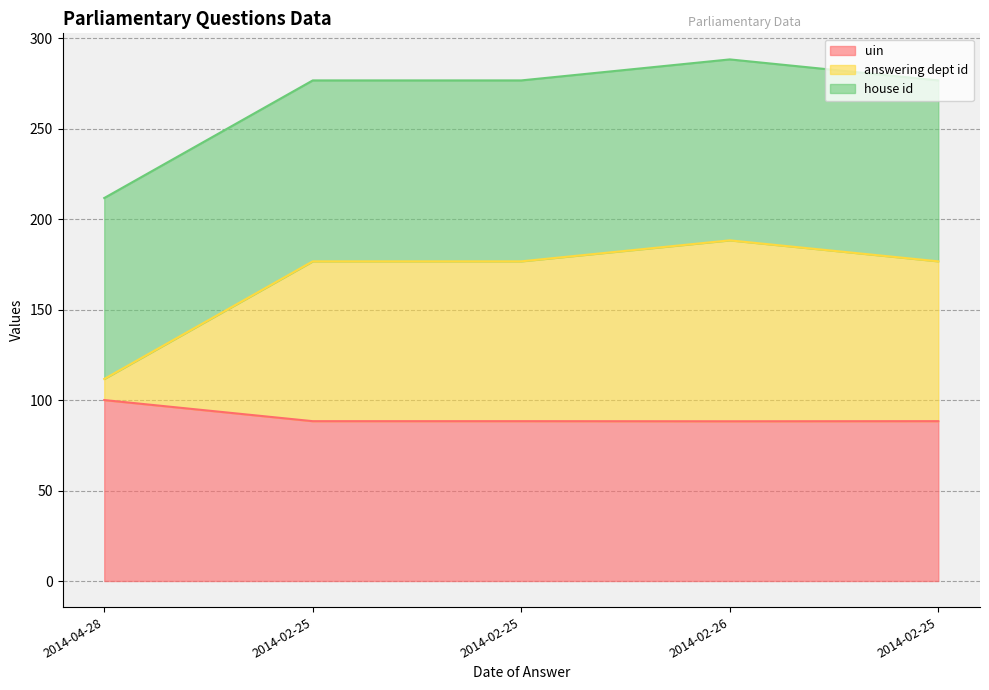

Does the chart display data point markers on the line(s)?

No